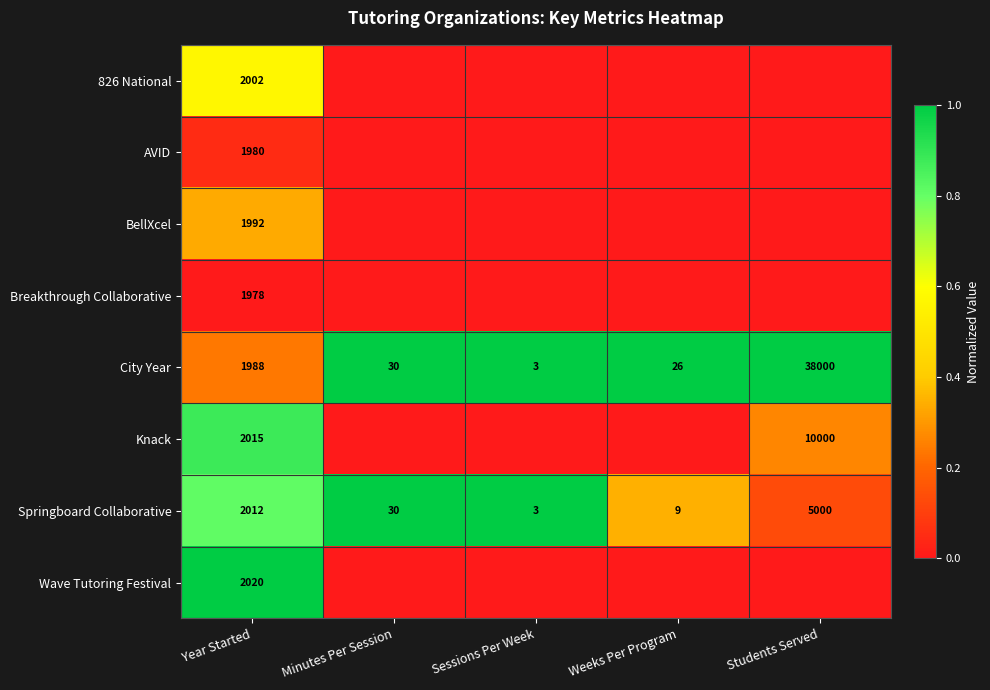

What is the difference between the highest and lowest values at Year Started?

42